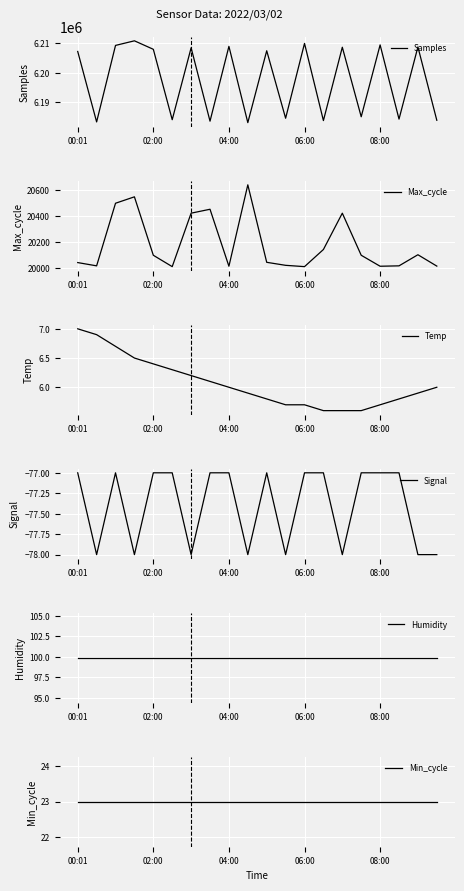

At 04:00, list the series in order from smallest to largest.

Signal, Temp, Min_cycle, Humidity, Max_cycle, Samples